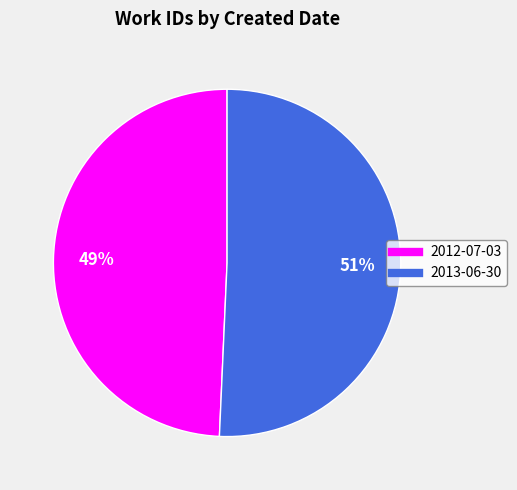

How many segments does this pie chart have?

2